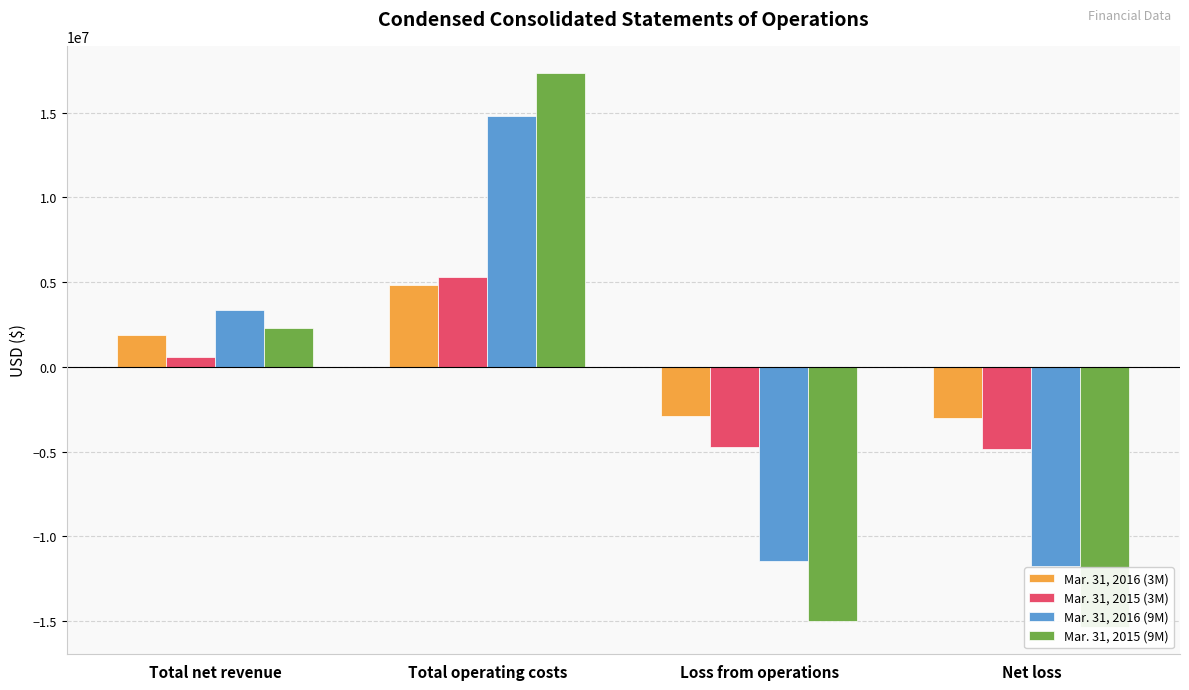

How many positive values does the Mar. 31, 2016 (9M) series have?

2